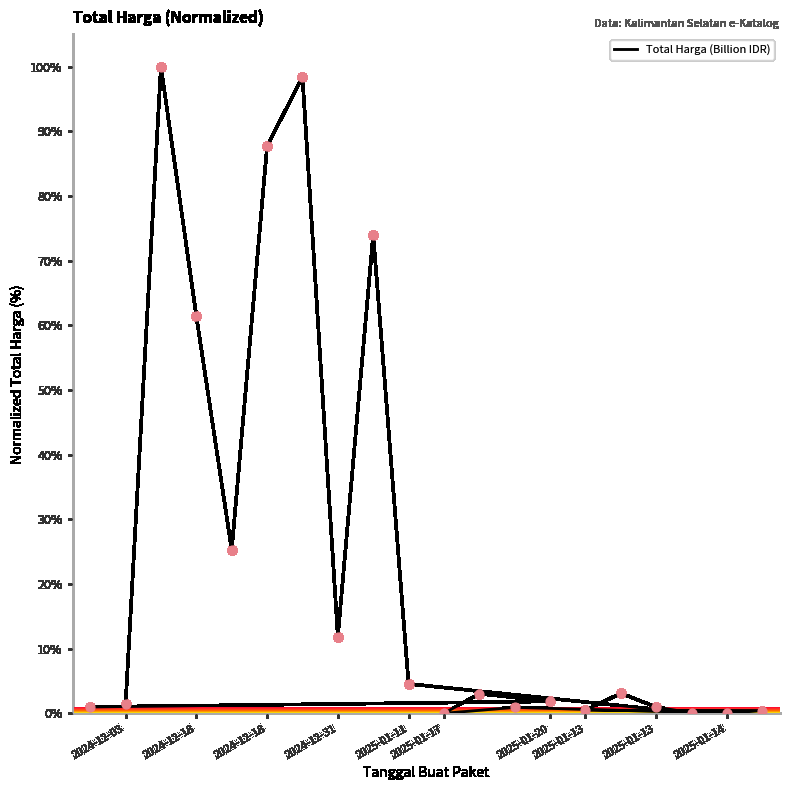

Which has a higher value, 14 or 2024-12-31?

2024-12-31